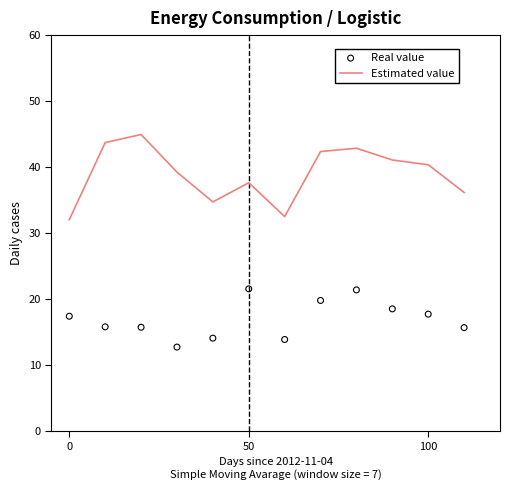

Which series reaches the minimum Y coordinate?

Real value